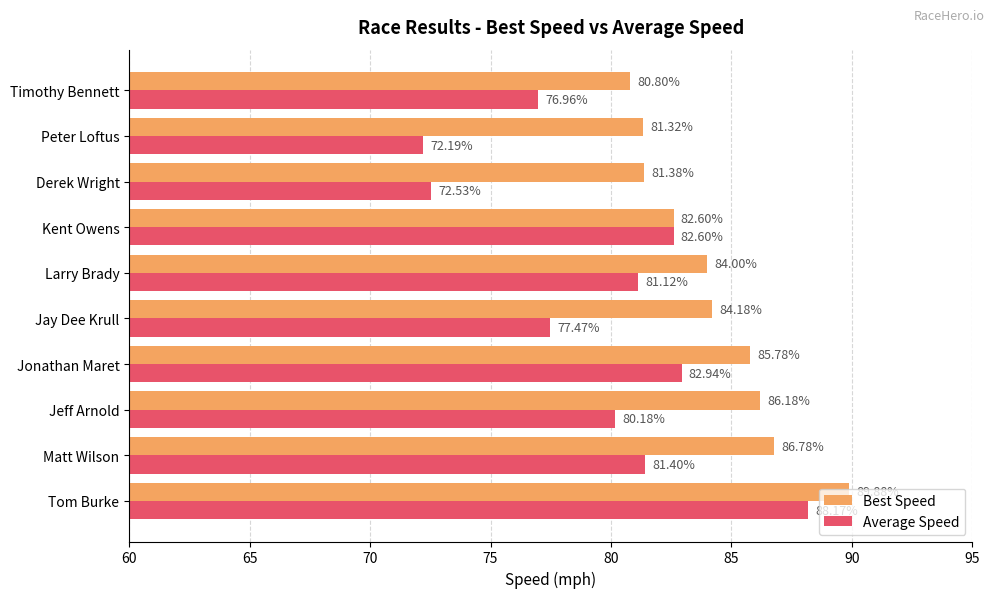

What is the average value of the Average Speed series?

79.6